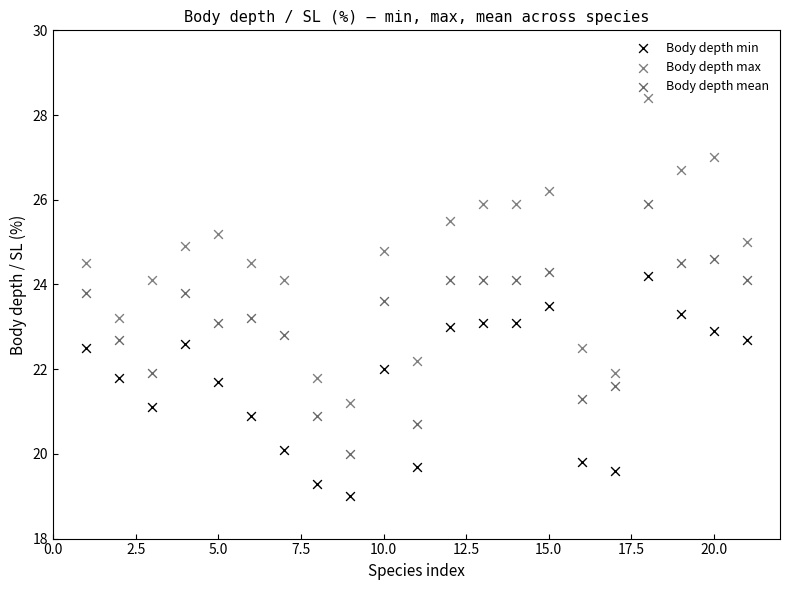

Which series contains the highest Y value?

Body depth max